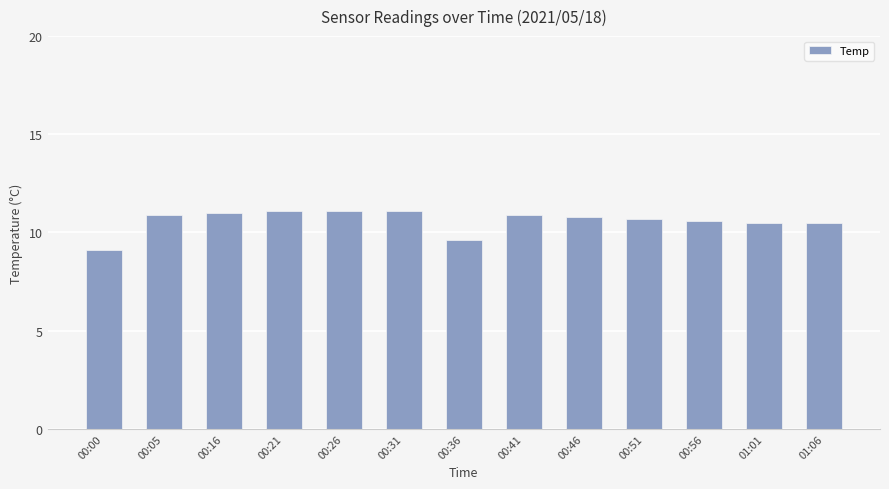

What is the change in value from 00:51 to 01:01?

-0.2